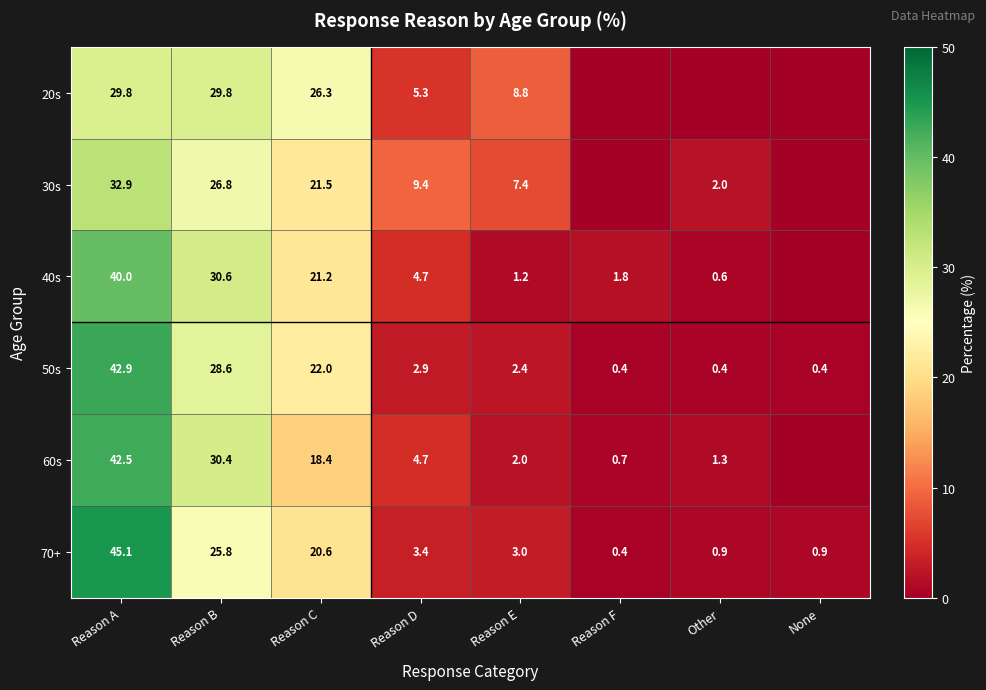

Rank the series at Reason B from lowest to highest value.

70+, 30s, 50s, 20s, 60s, 40s